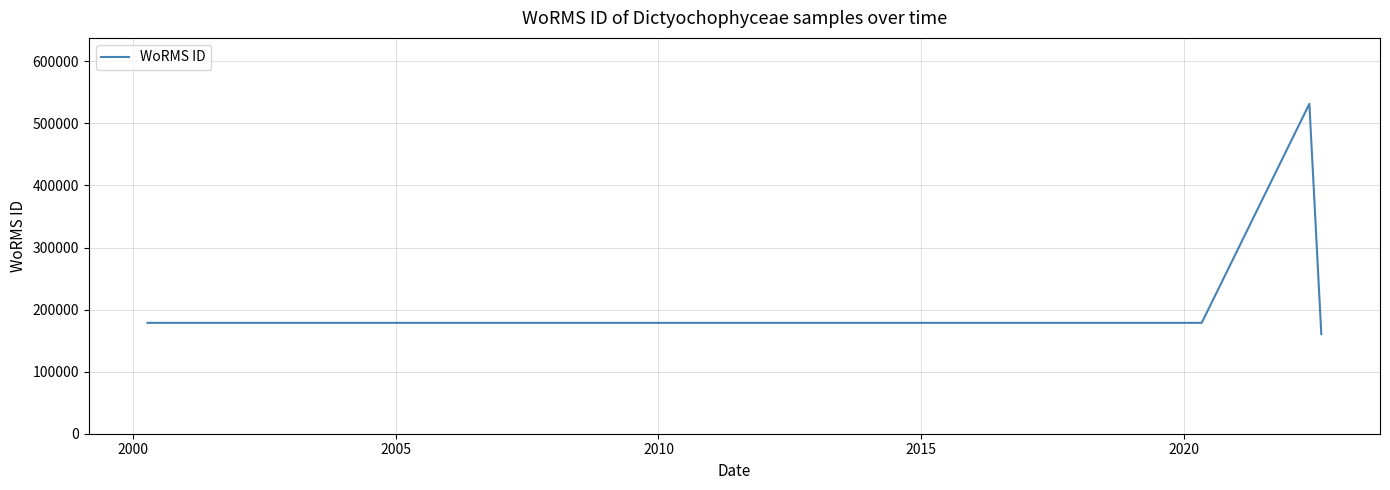

The value at 2000 is 269242. True or false?

False